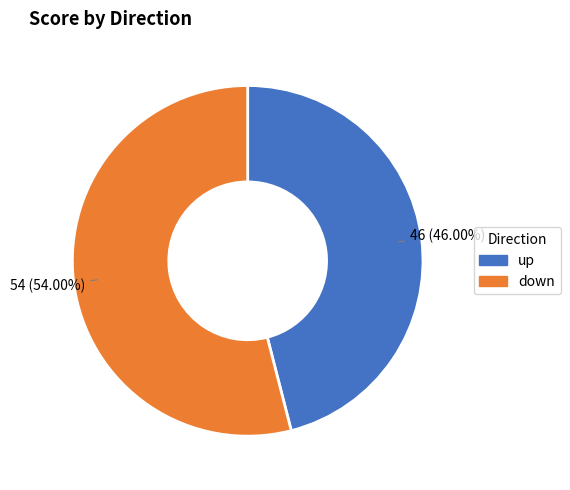

Is the sum of down and up greater than half?

Yes